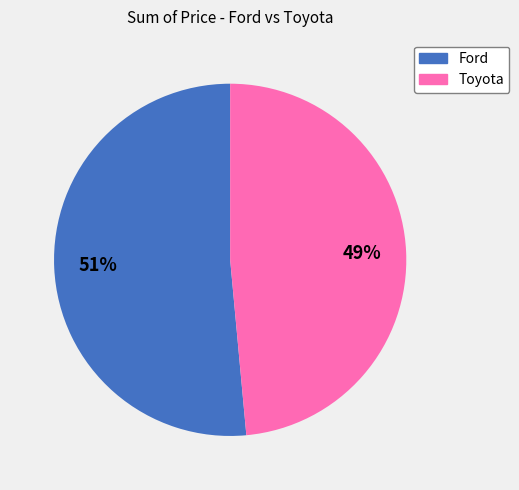

Count the number of slices in the pie.

2